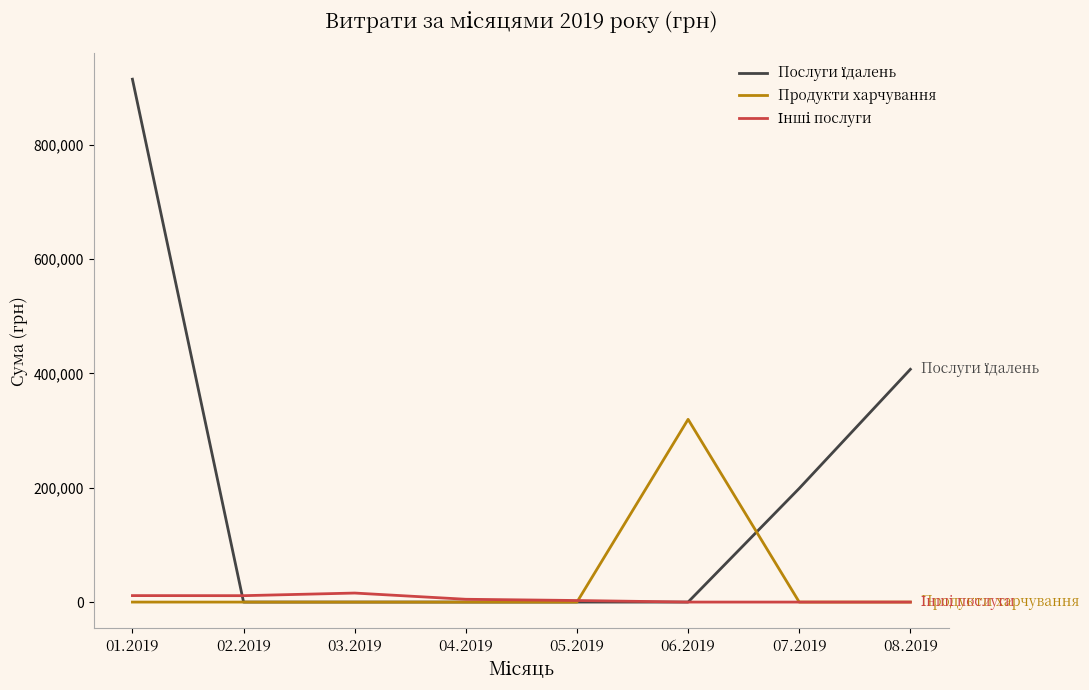

At which category is the sum across all series the highest?

01.2019